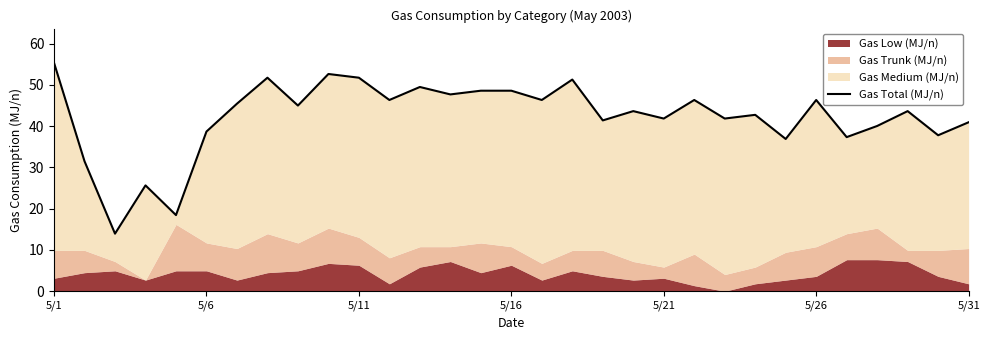

What is the smallest value displayed?

13.9